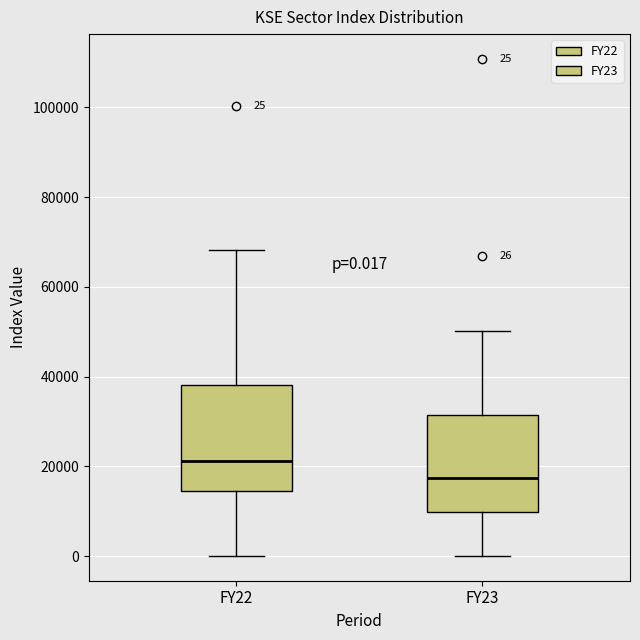

Which box's median line is the lowest?

FY23